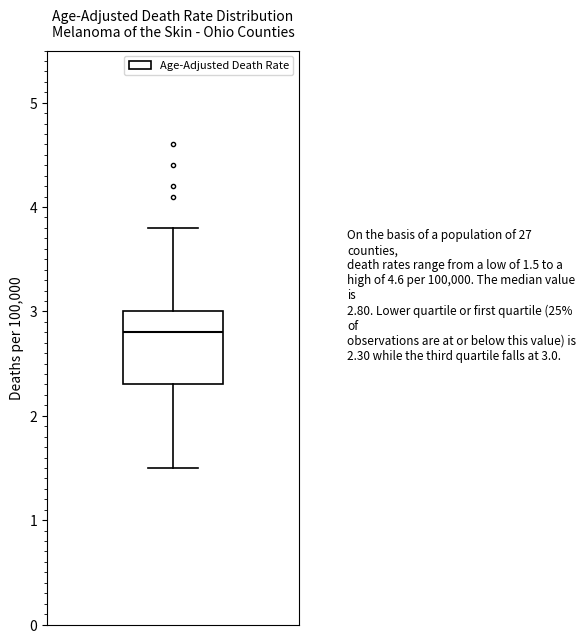

Where is the lower edge of the box on the y-axis? The values are not printed on the chart, so give them approximately, as read against the axis.

2.3